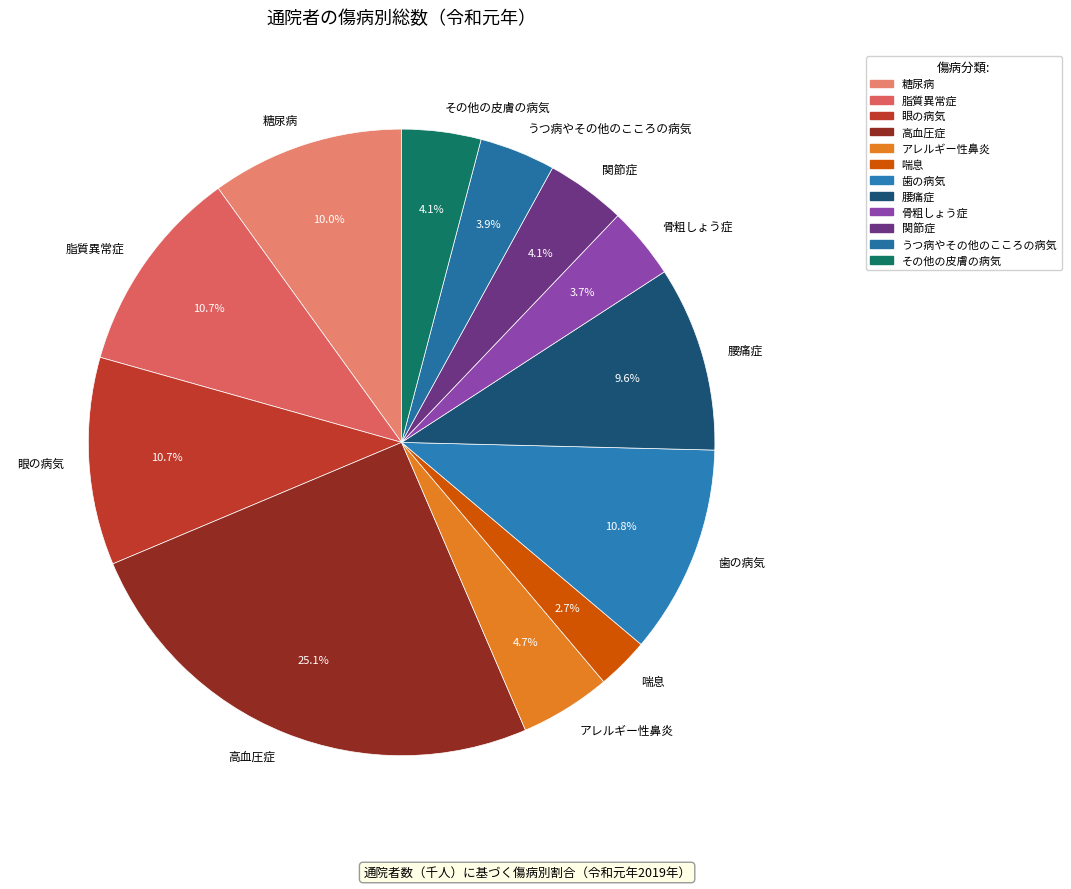

Which has a higher value, 脂質異常症 or アレルギー性鼻炎?

脂質異常症